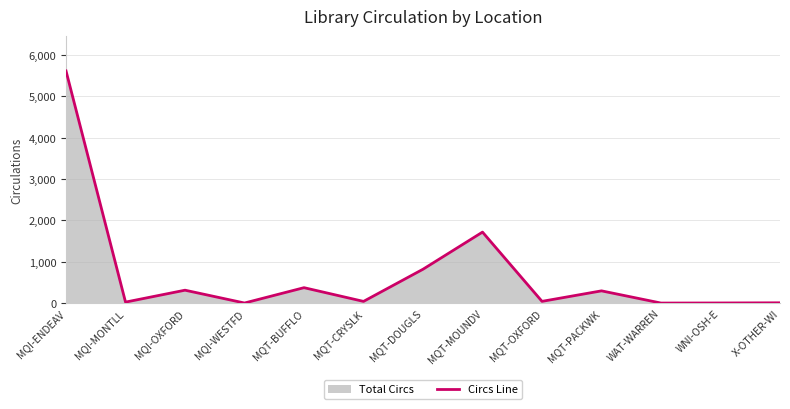

Count the number of data series in this chart.

1